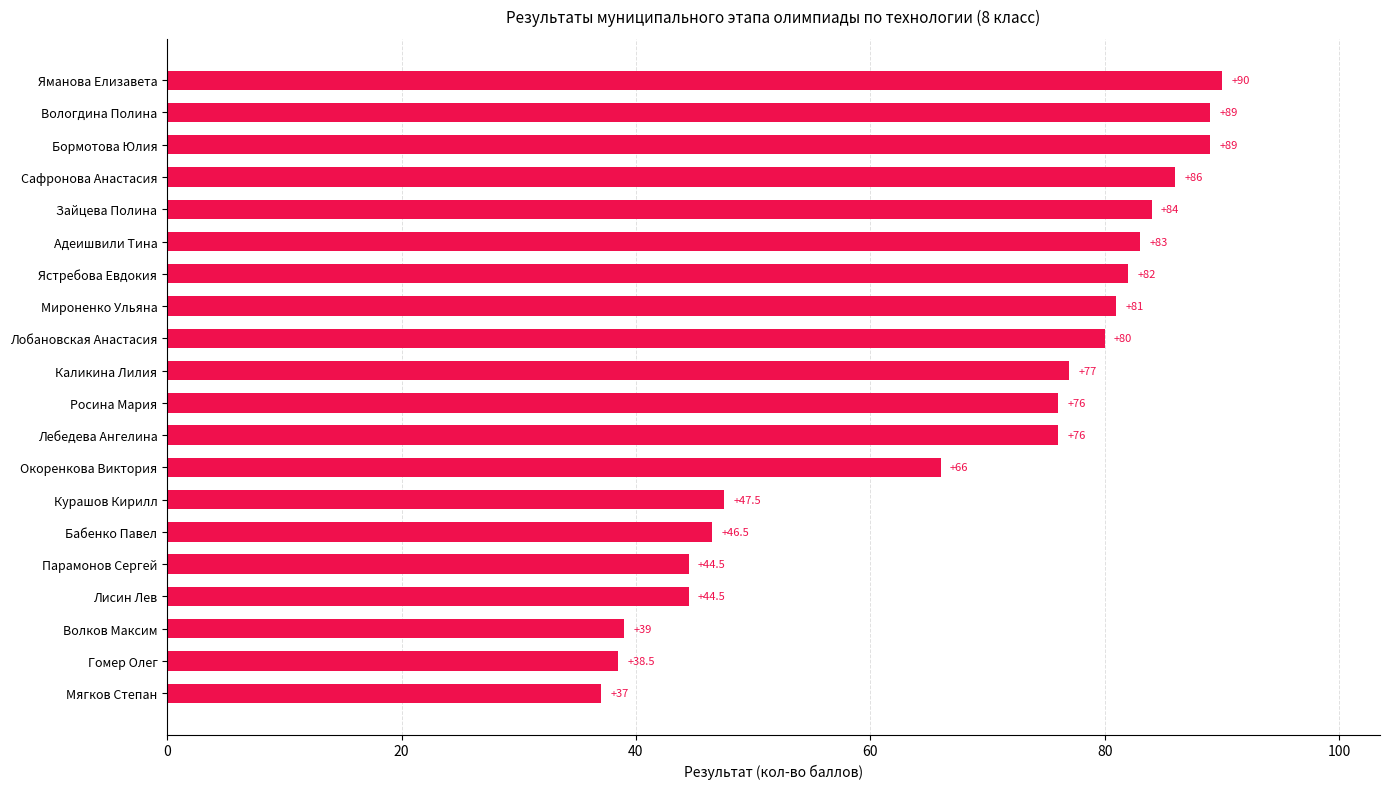

Which label corresponds to the largest value in the chart?

Яманова Елизавета